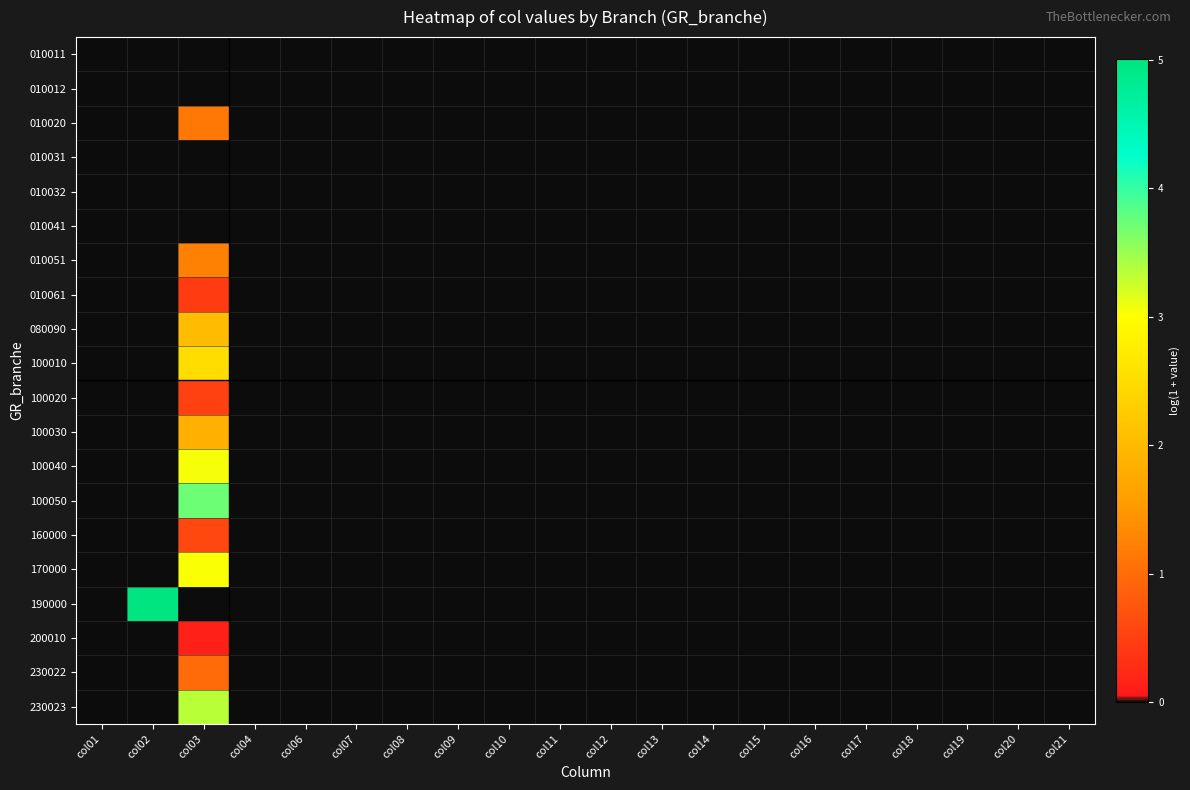

What is the total value across all series at col03?

24.6